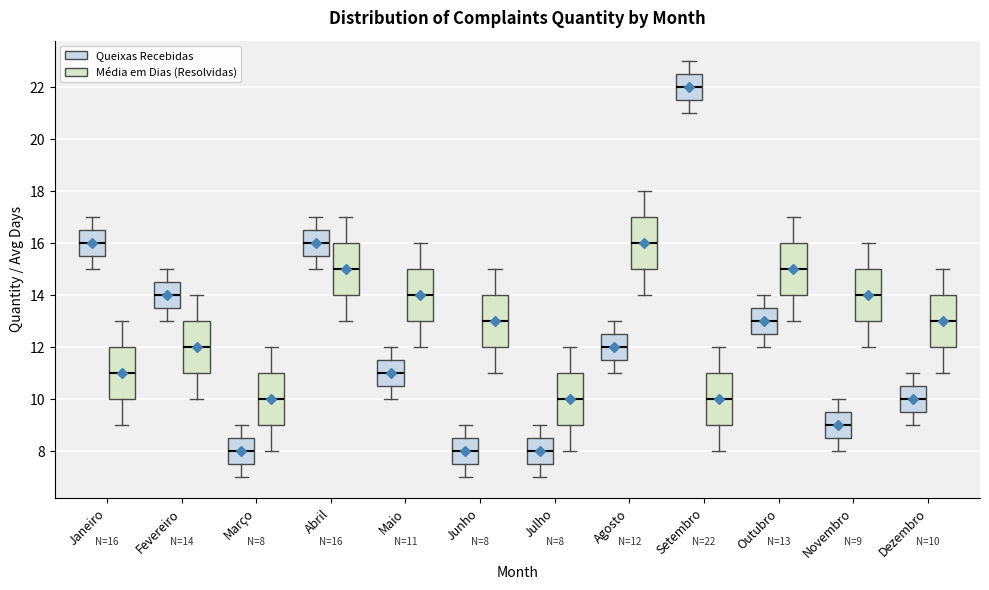

Which box has the highest median line?

Setembro (Queixas Recebidas)